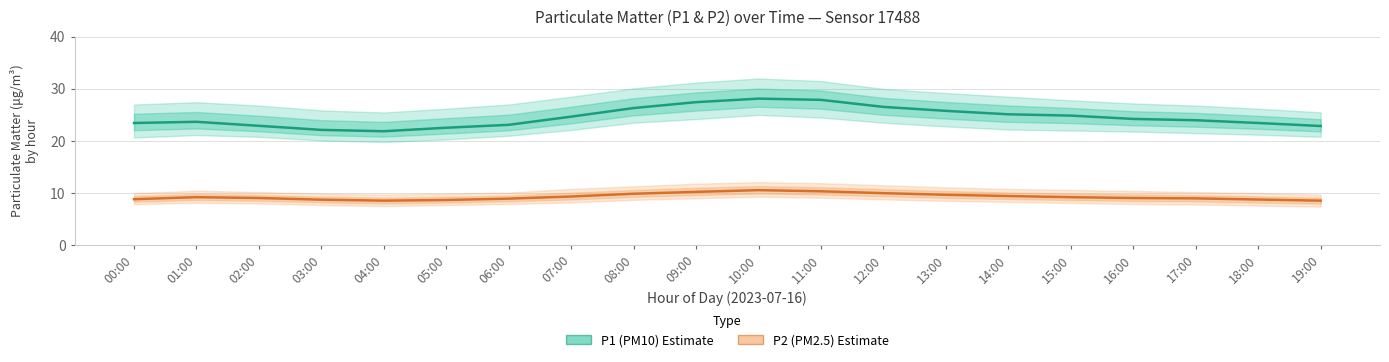

What is the label of the 1st point from the right?

19:00